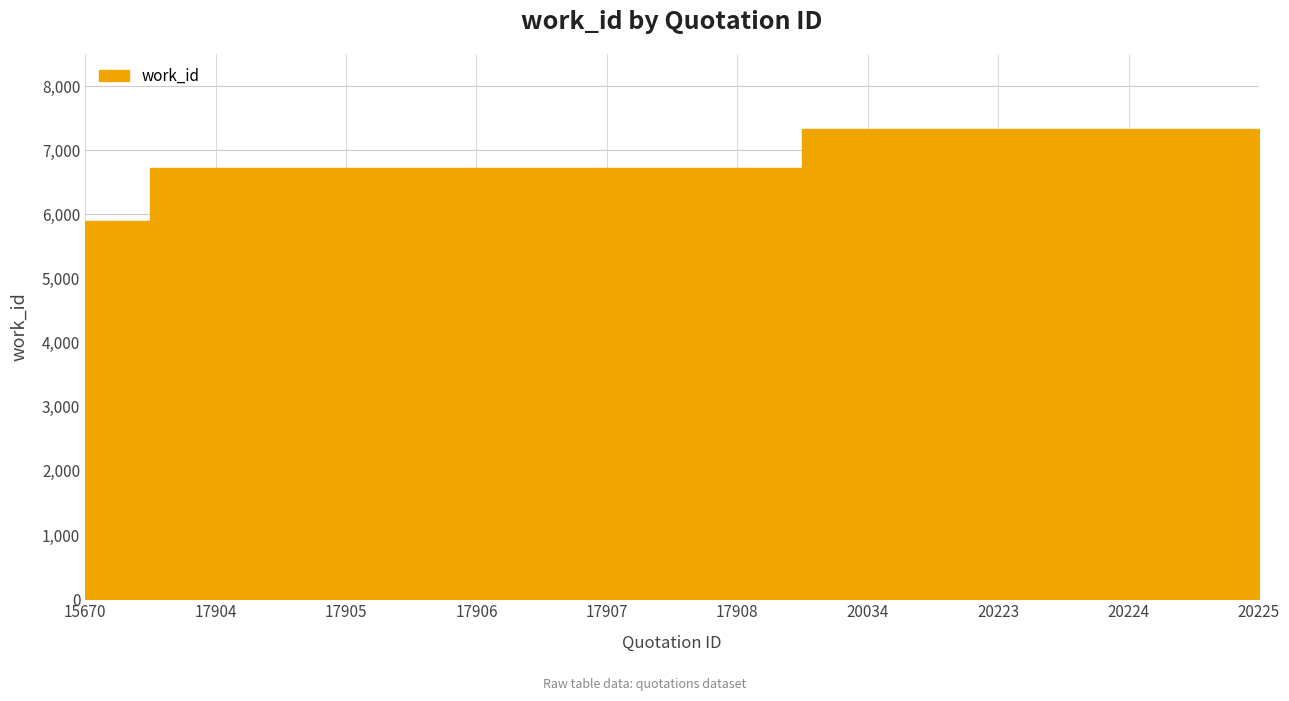

Read the value at 15670.

5903